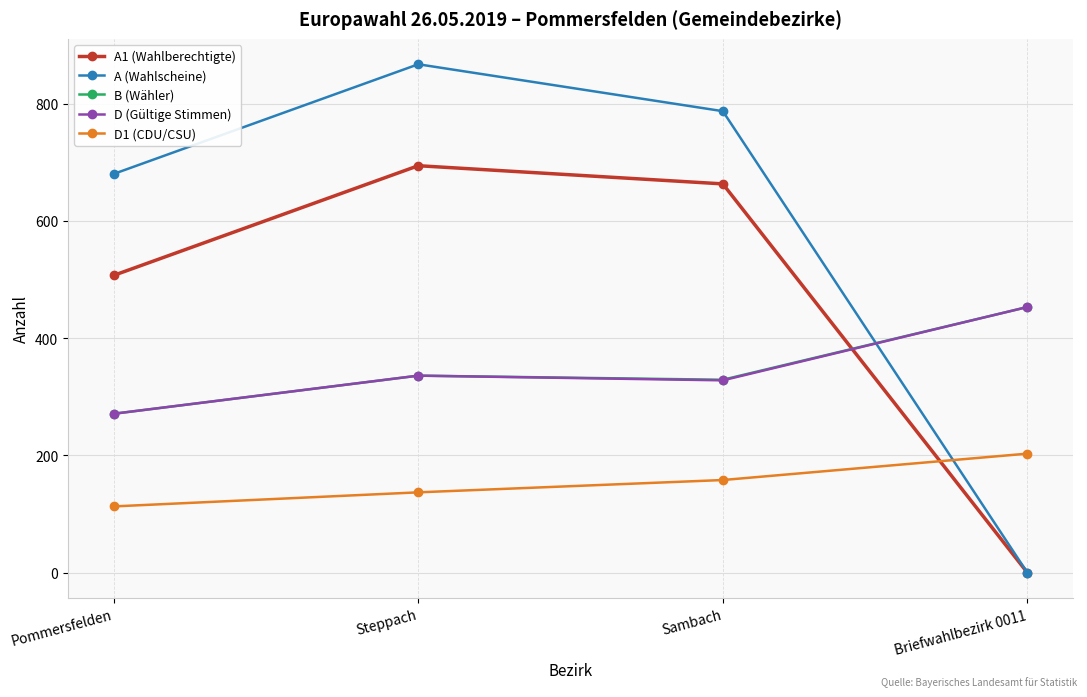

The value of B (Wähler) at Sambach is 329. True or false?

True